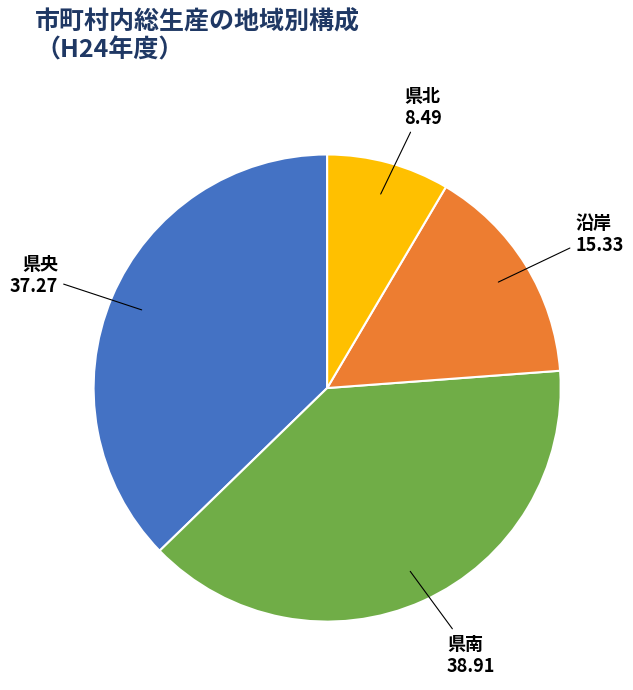

Does 沿岸 represent more than half of the total?

No